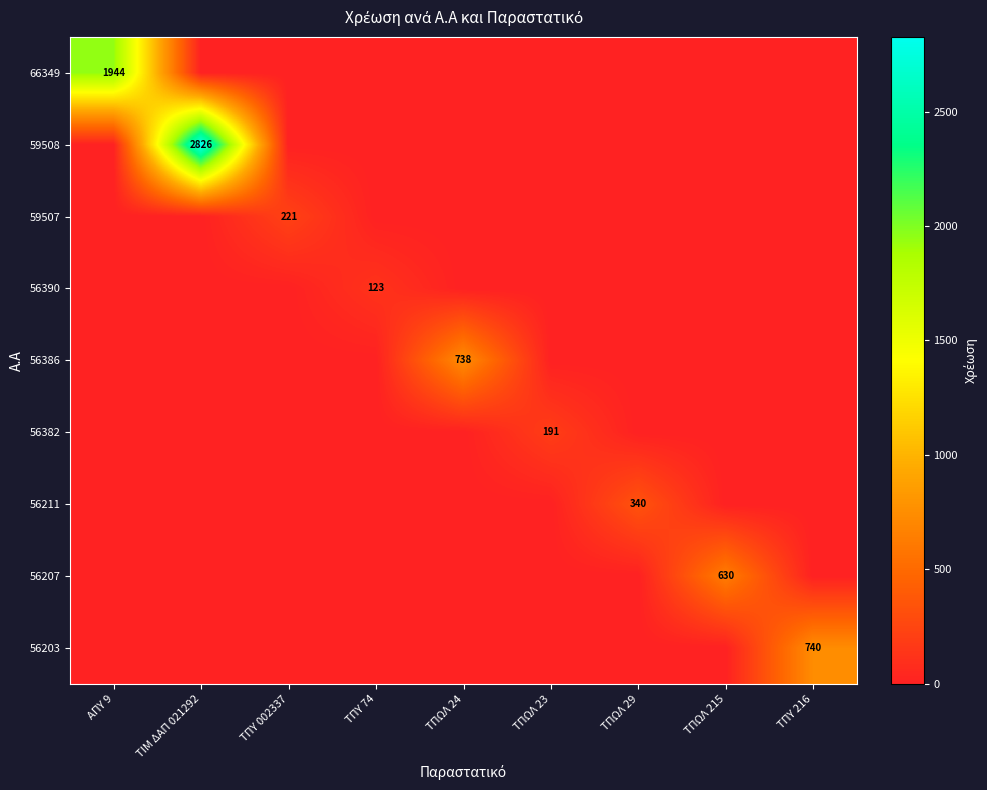

True or false: 56211 has a value of 224.9 at ΤΠΥ 74.

False